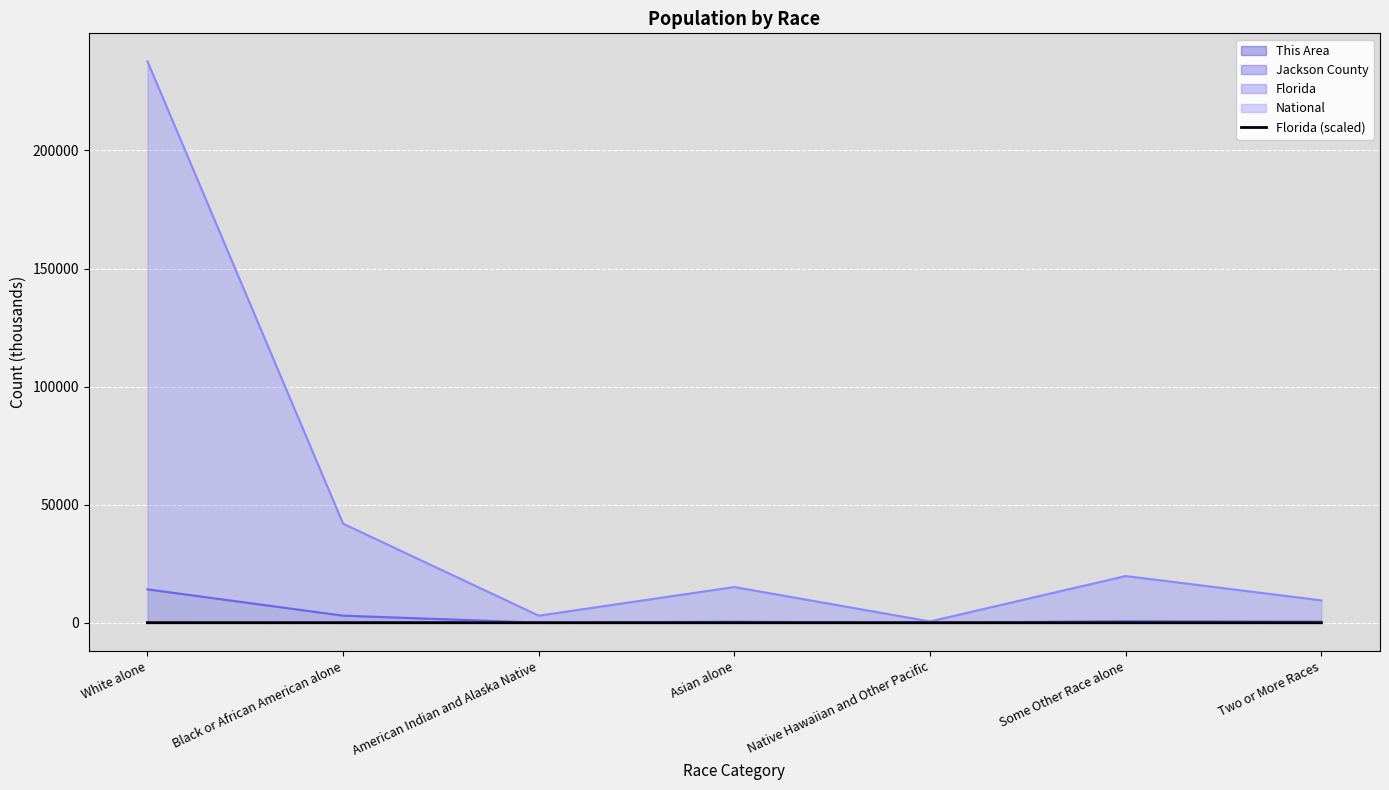

Reading left to right, what are all the values shown in this chart?

4.4	0.9	0.0	0.1	0.0	0.2	0.1